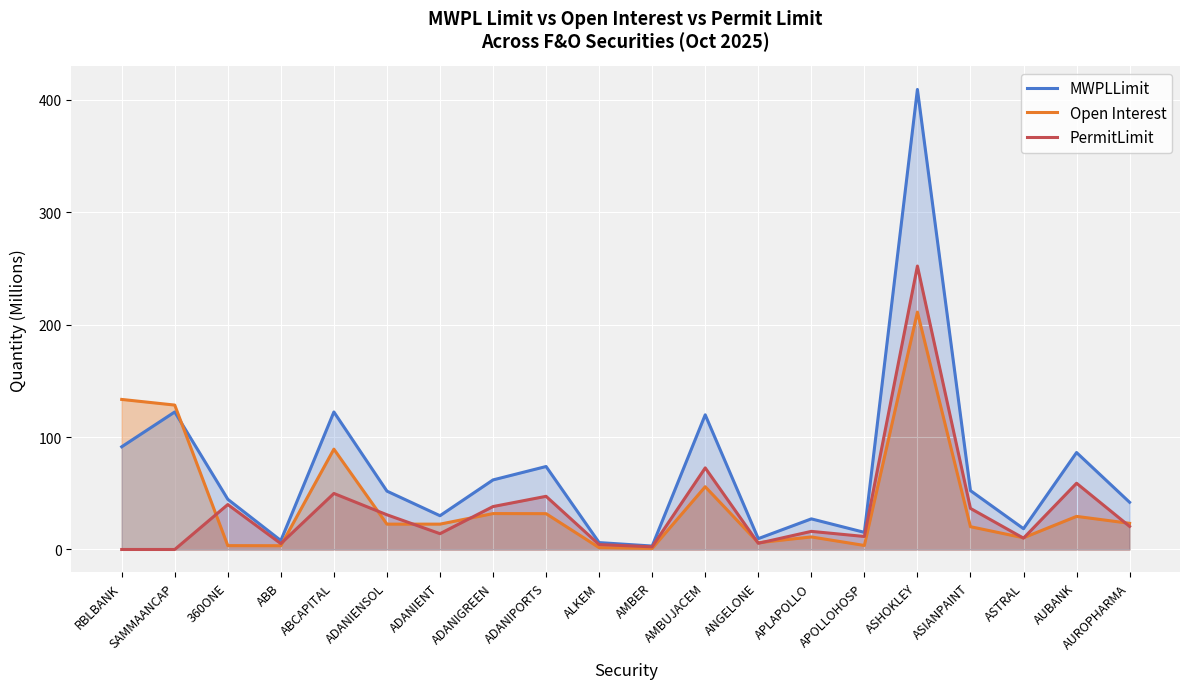

What is the sum of all MWPLLimit values?

1395.6